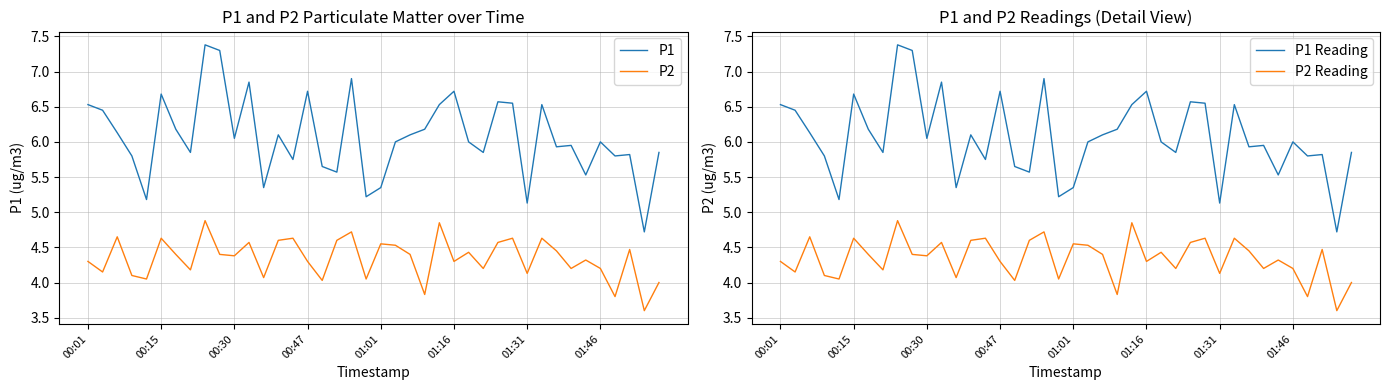

Which series has the largest total across all categories?

P1